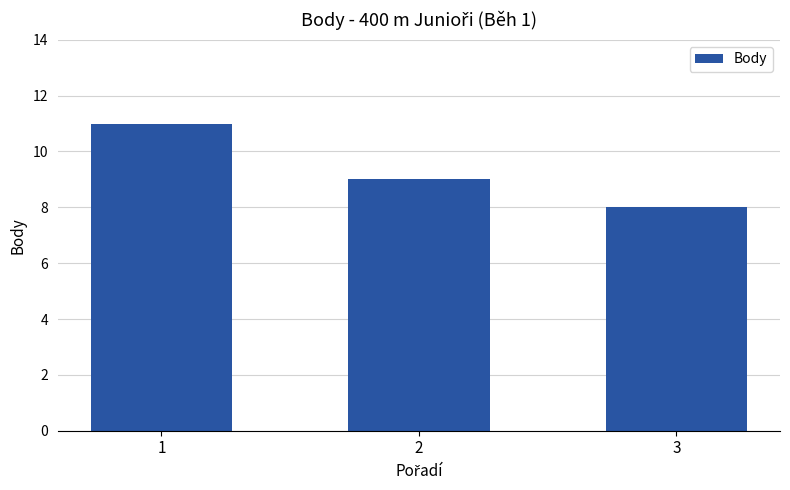

Which category has the lowest value across all series?

3